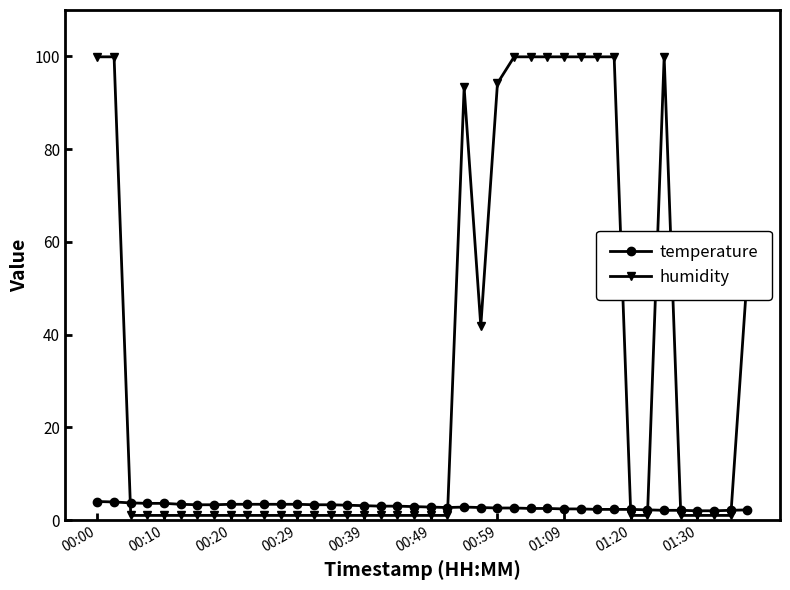

Which series has the widest spread of values?

humidity